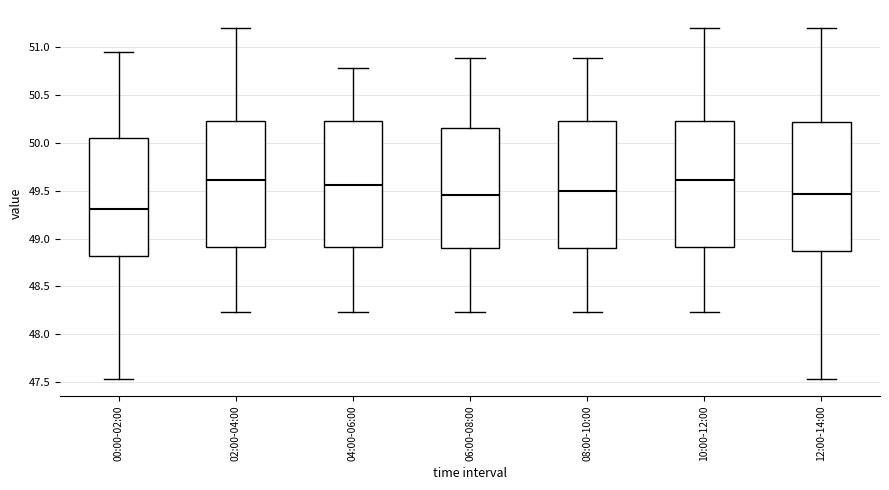

Reading left to right, transcribe this box plot: for each box, give where its median line is, the range the box spans, and where its two whiskers end, as read against the y-axis. The values are not printed on the chart, so give them approximately, as read against the axis.

00:00-02:00: median 49.30, box 48.80 to 50.05, whiskers 47.55 to 50.95
02:00-04:00: median 49.60, box 48.90 to 50.25, whiskers 48.25 to 51.20
04:00-06:00: median 49.55, box 48.90 to 50.25, whiskers 48.25 to 50.80
06:00-08:00: median 49.45, box 48.90 to 50.15, whiskers 48.25 to 50.90
08:00-10:00: median 49.50, box 48.90 to 50.25, whiskers 48.25 to 50.90
10:00-12:00: median 49.60, box 48.90 to 50.25, whiskers 48.25 to 51.20
12:00-14:00: median 49.45, box 48.85 to 50.20, whiskers 47.55 to 51.20